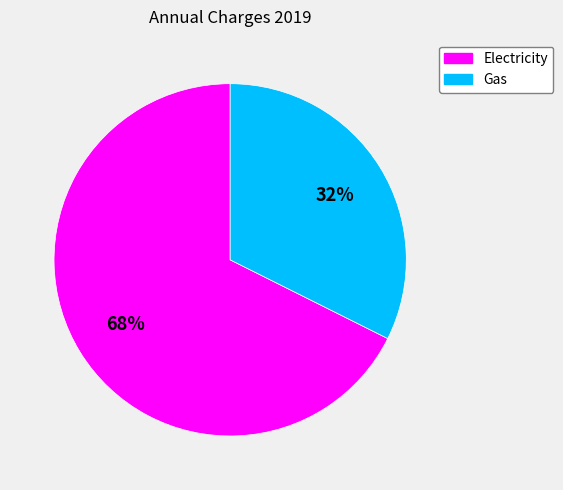

To the nearest percent, what is the average slice percentage?

50%